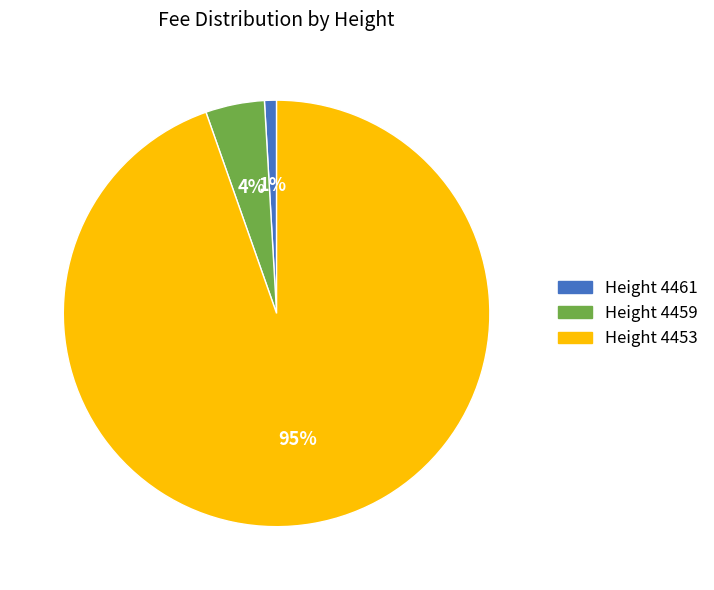

Does any single category account for the majority?

Yes